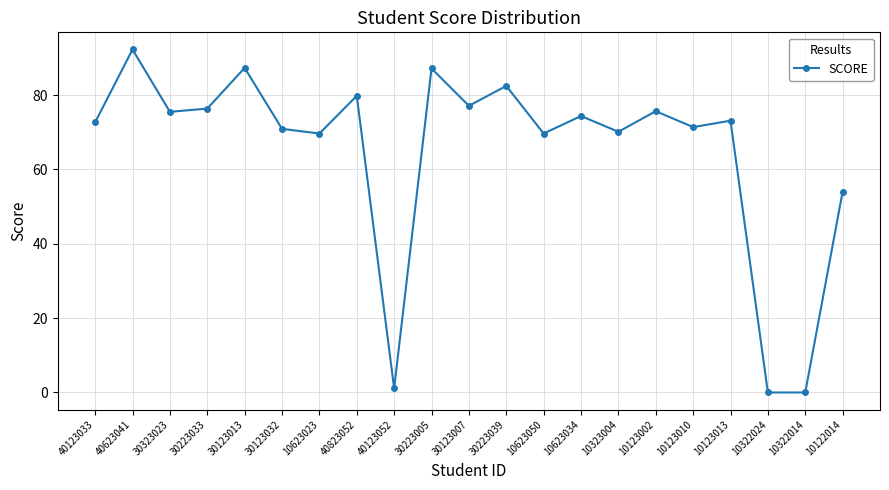

What is the label of the 9th point from the left?

40123052